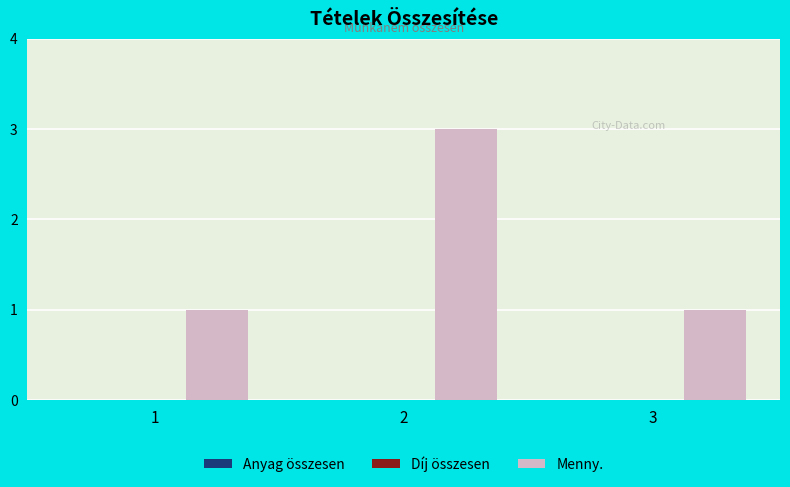

Does the chart contain any negative values?

No